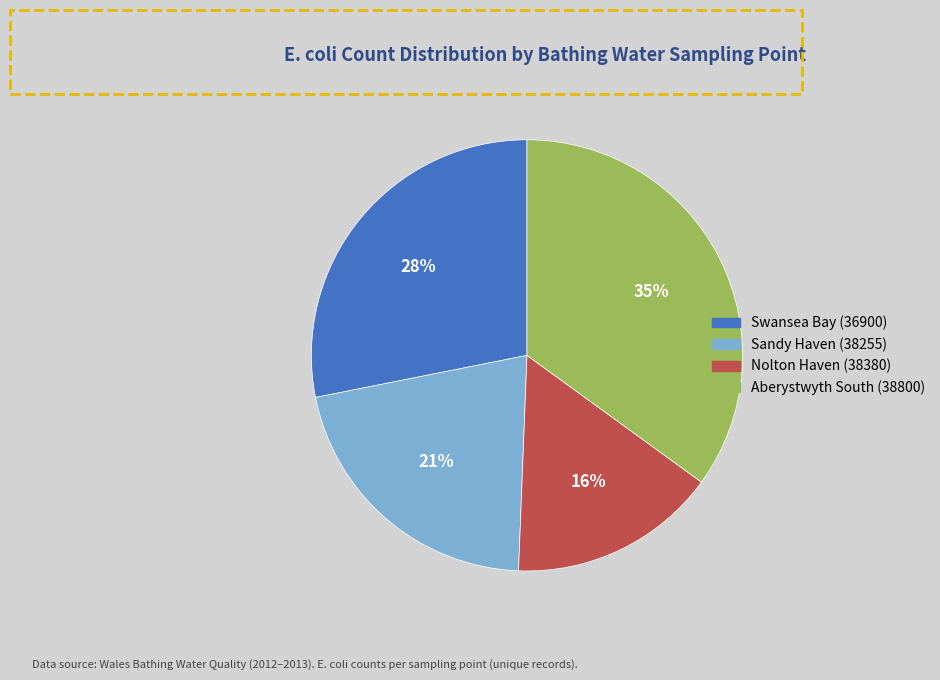

Is the sum of Aberystwyth South (38800) and Swansea Bay (36900) greater than half?

Yes